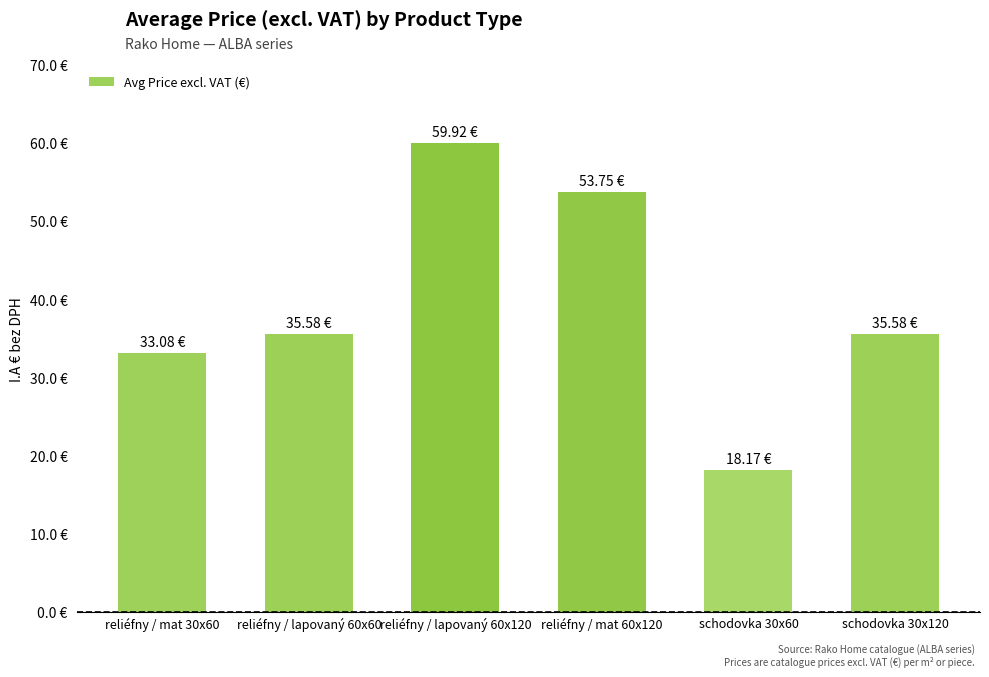

Are the bars horizontal?

No